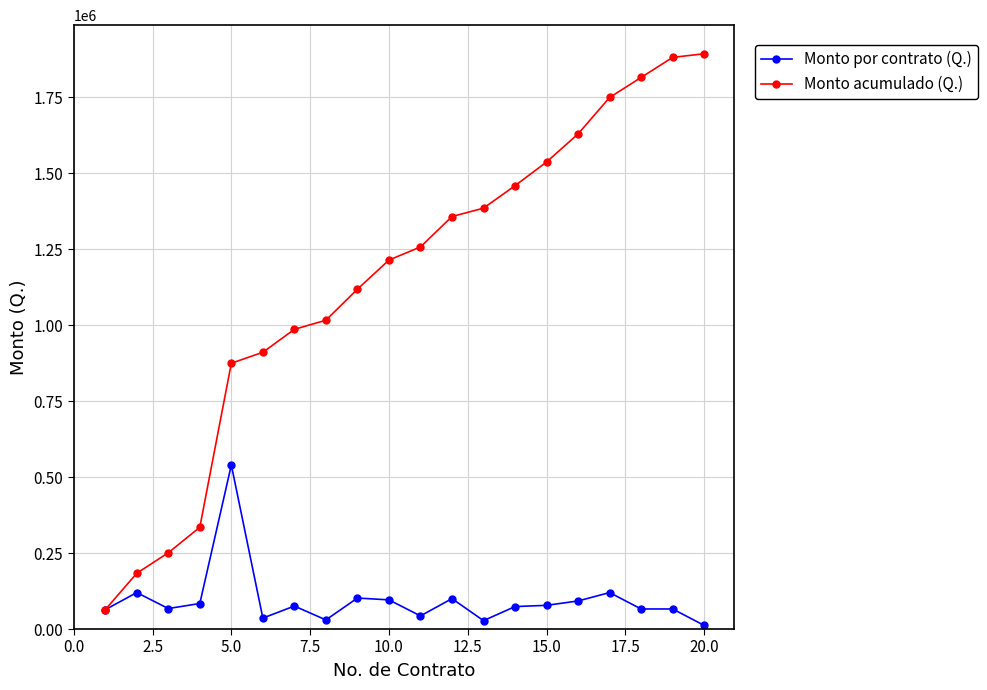

List the series in order of their overall mean, highest first.

Monto acumulado (Q.), Monto por contrato (Q.)